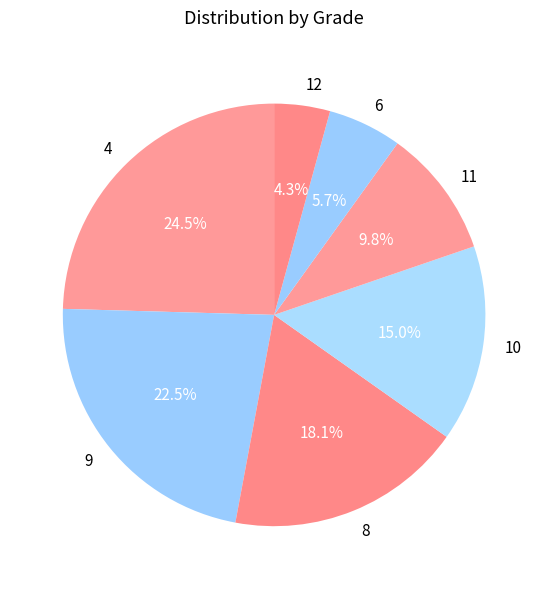

To the nearest percent, what is the difference between the largest and smallest slice percentages?

20%